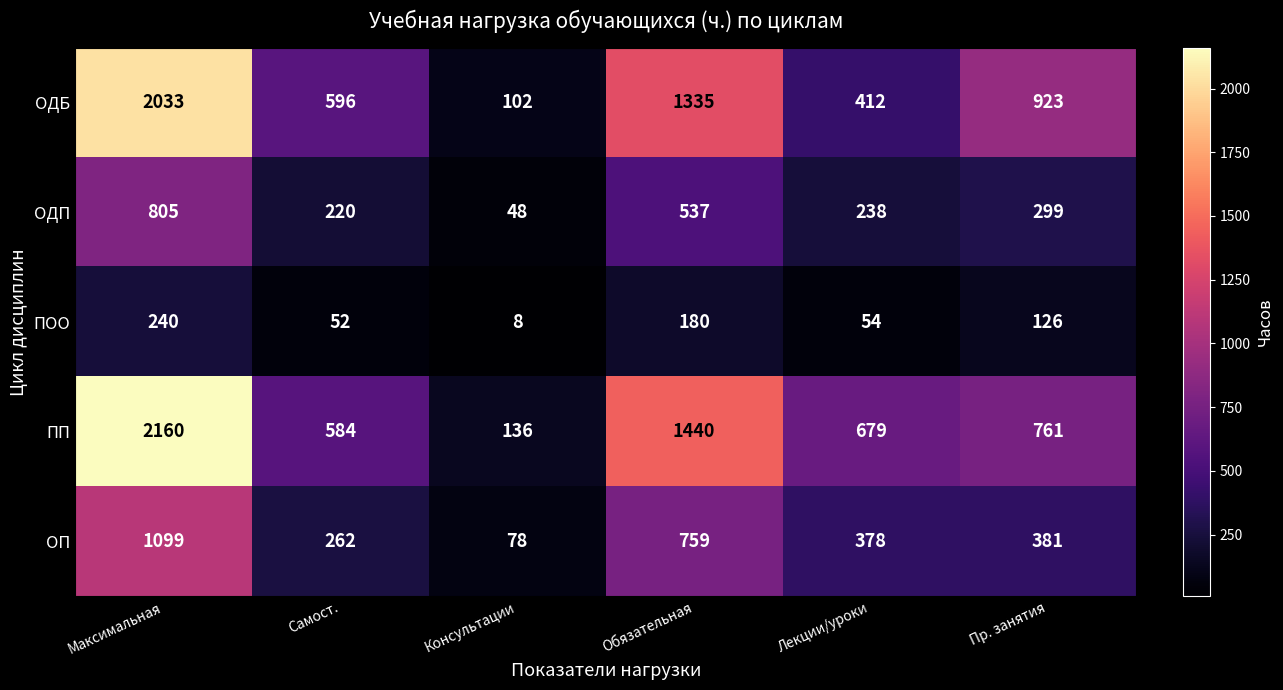

What is the sum of all ОДБ values?

5401